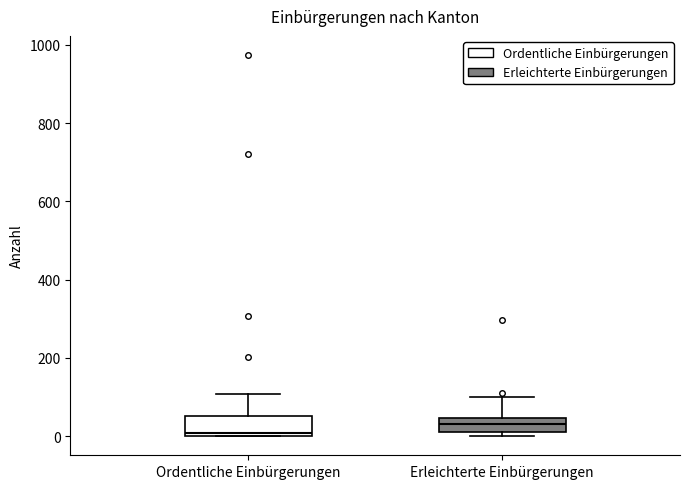

Reading left to right, read every box against the y-axis: the position of its median line, the range the box covers, and the ends of its whiskers. The values are not printed on the chart, so give them approximately, as read against the axis.

Ordentliche Einbürgerungen: median 0 (just above the box's lower edge), box 0 to 60, whiskers 0 to 100
Erleichterte Einbürgerungen: median 40 (inside the box), box 20 to 40, whiskers 0 to 100